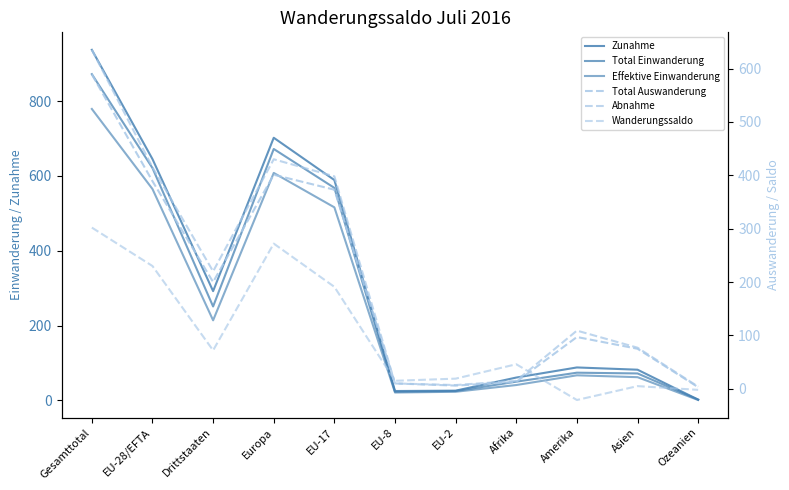

Which series has the largest total across all categories?

Zunahme